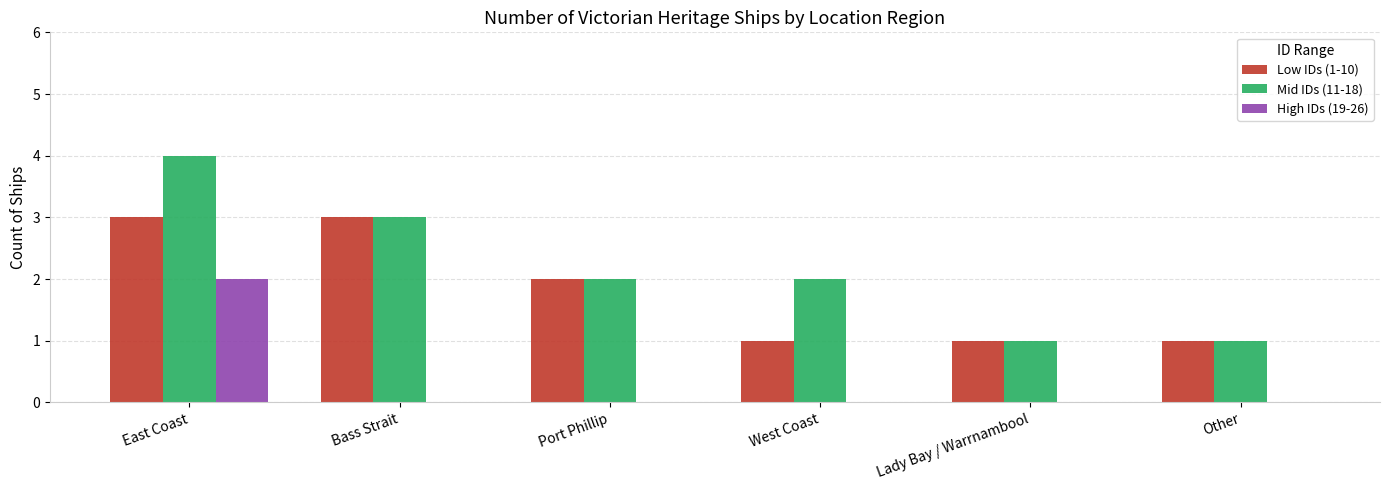

Is the value of High IDs (19-26) at Other greater than the value of Mid IDs (11-18) at West Coast?

No